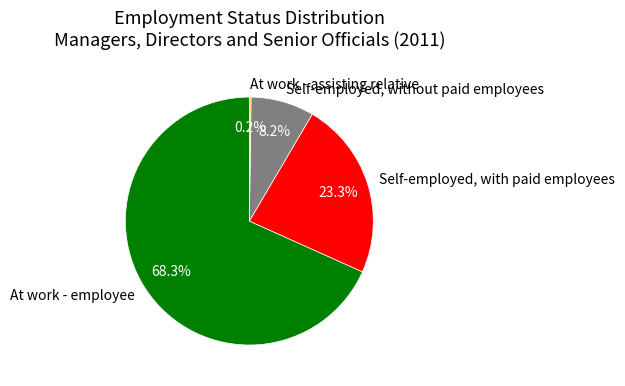

Is At work - employee the majority of the pie?

Yes